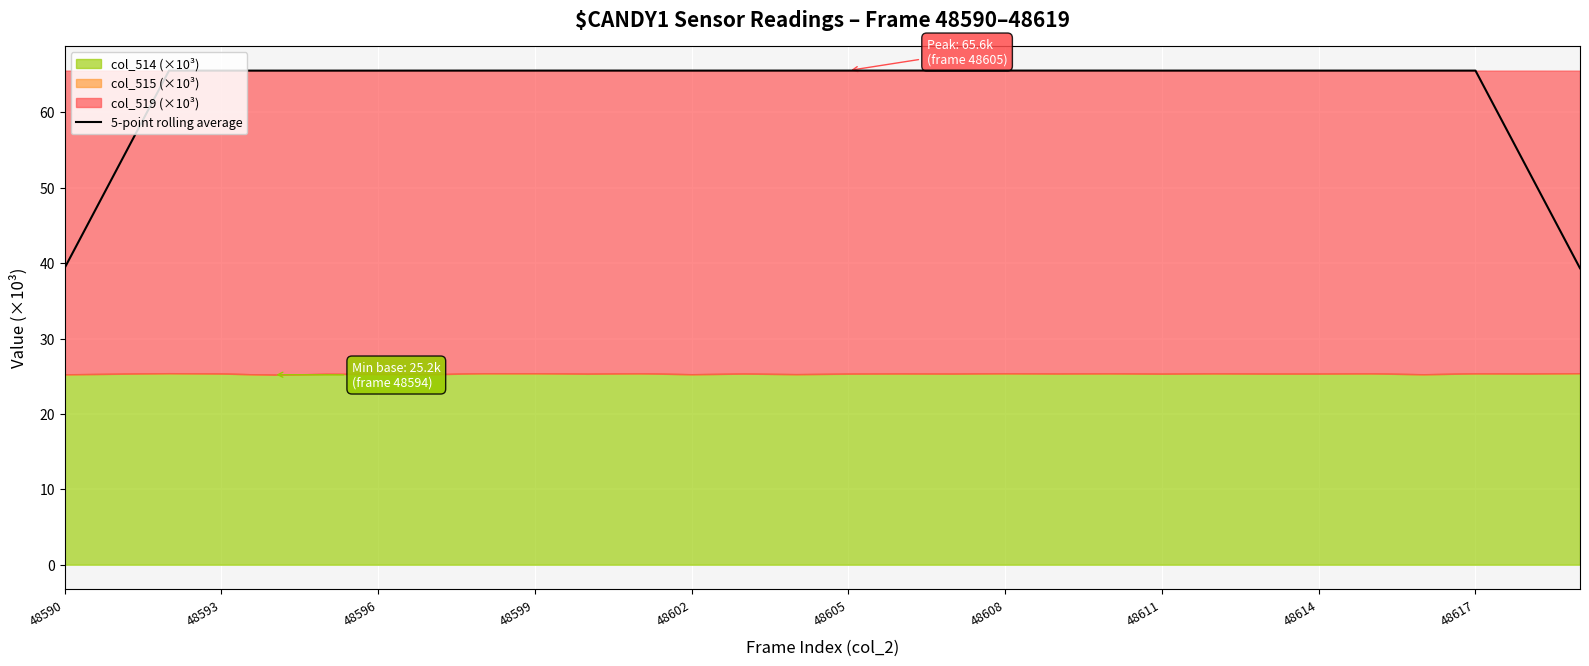

What is the maximum value for 5-point rolling average?

65.5